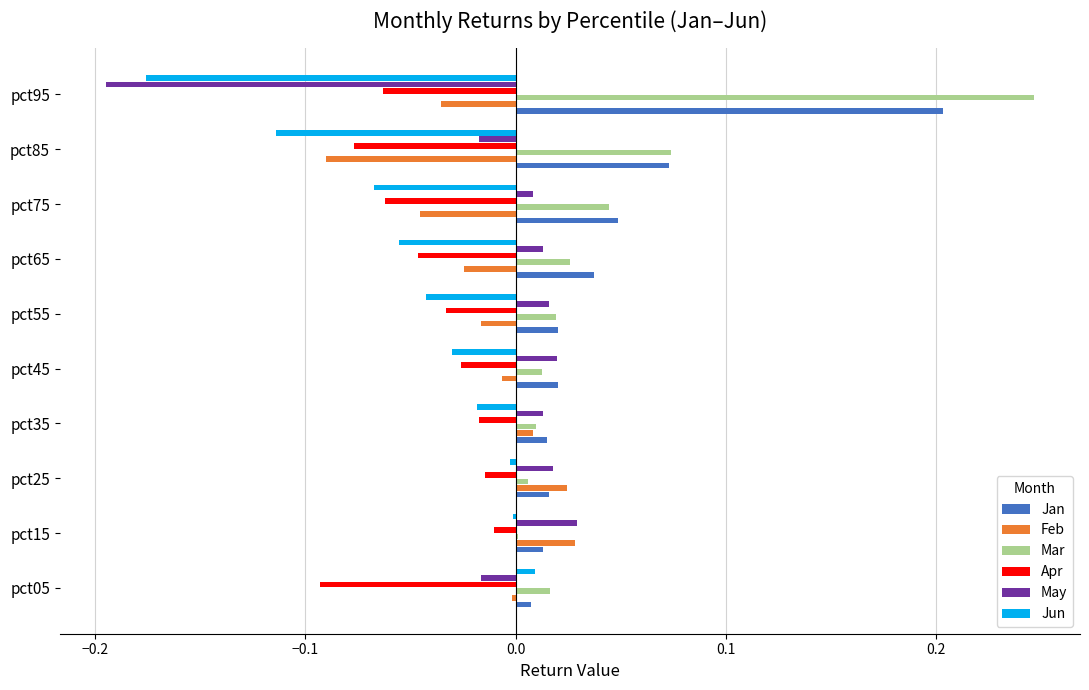

What is the sum of all Mar values?

0.5